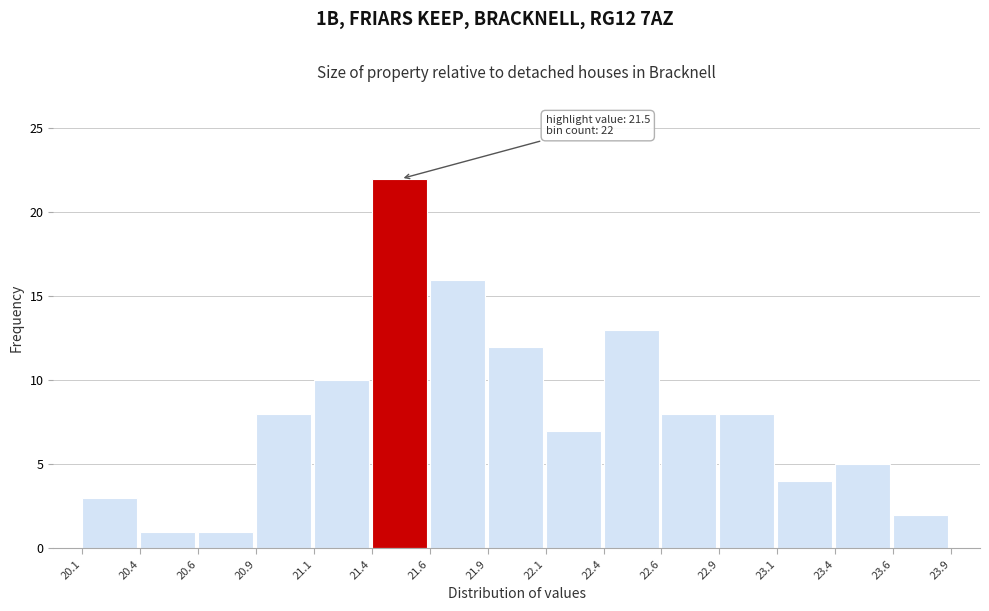

Reading left to right, transcribe all the data shown in this chart.

3	1	1	8	10	22	16	12	7	13	8	8	4	5	2